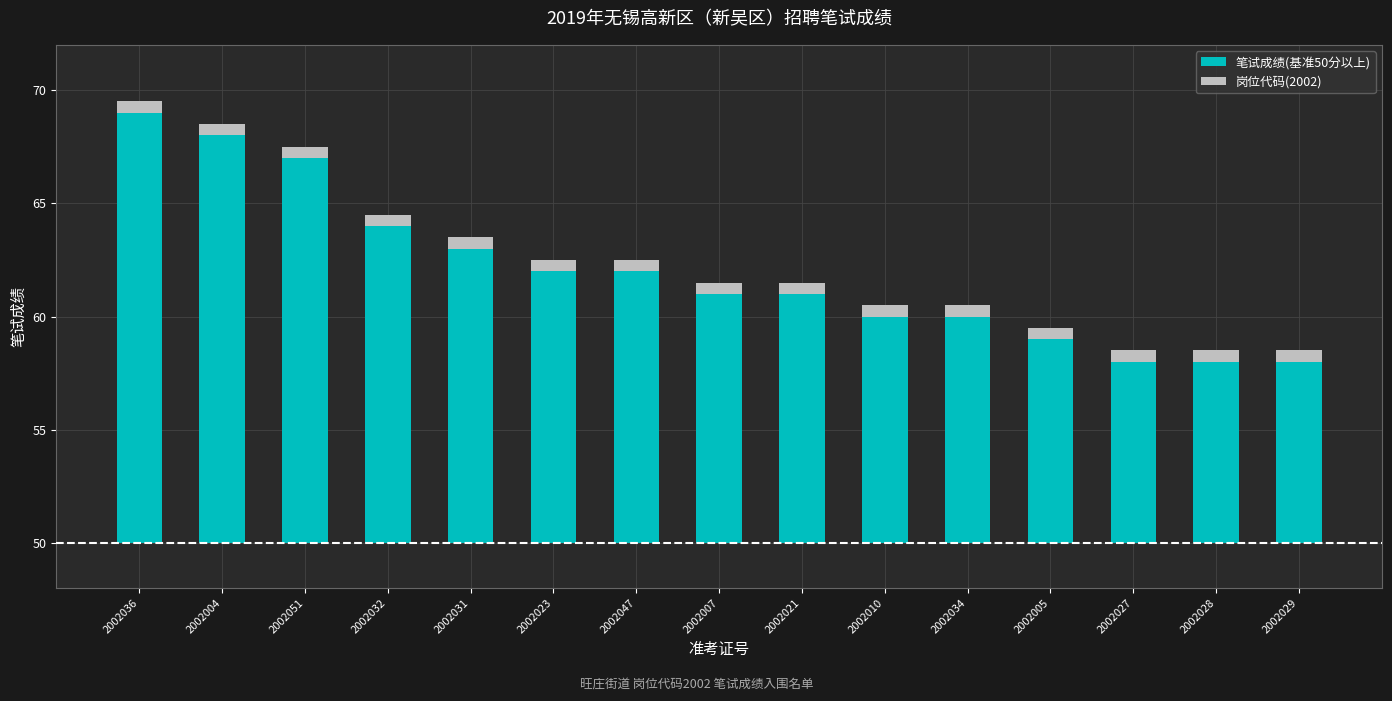

True or false: 笔试成绩(基准50分以上) has a value of 19.0 at 2002036.

True